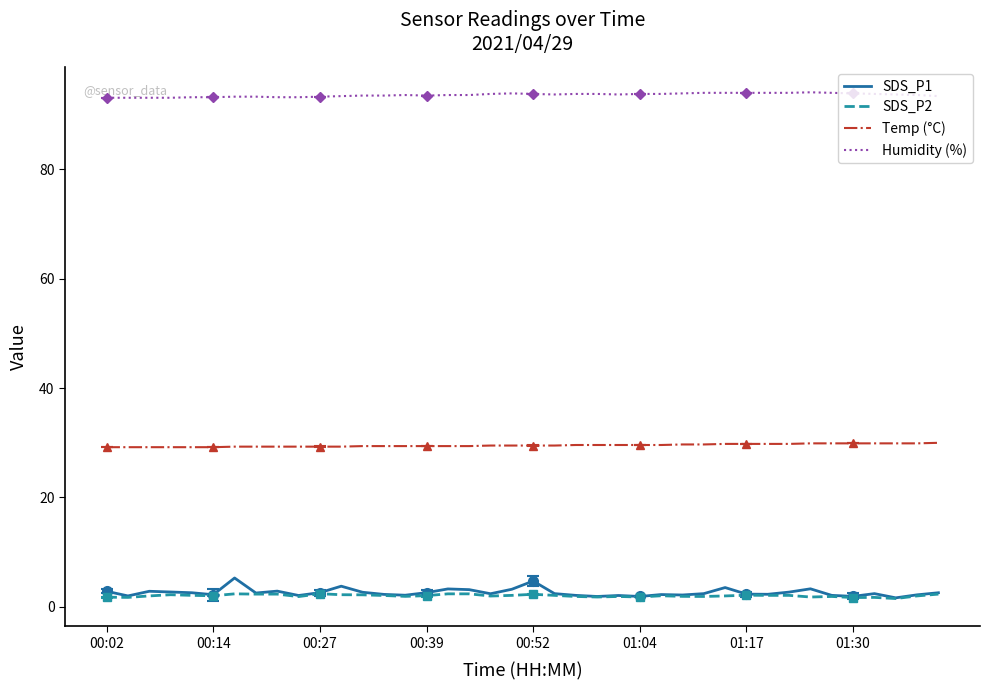

Is it true that SDS_P1 equals 3.5 at 29?

True